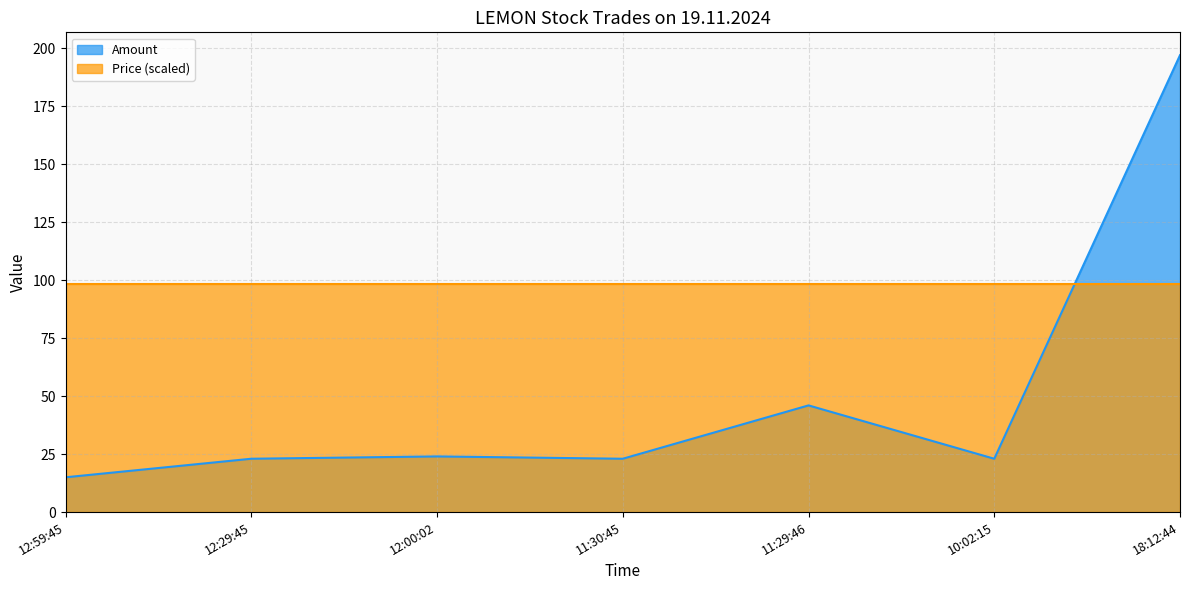

What is the total value across all series at 11:29:46?

144.5